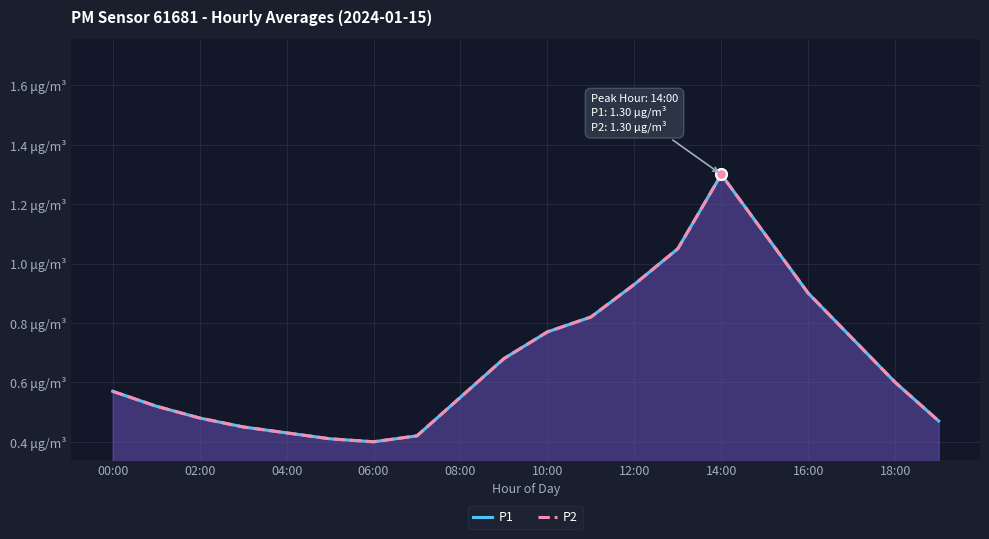

Which series contains the highest Y value?

P1